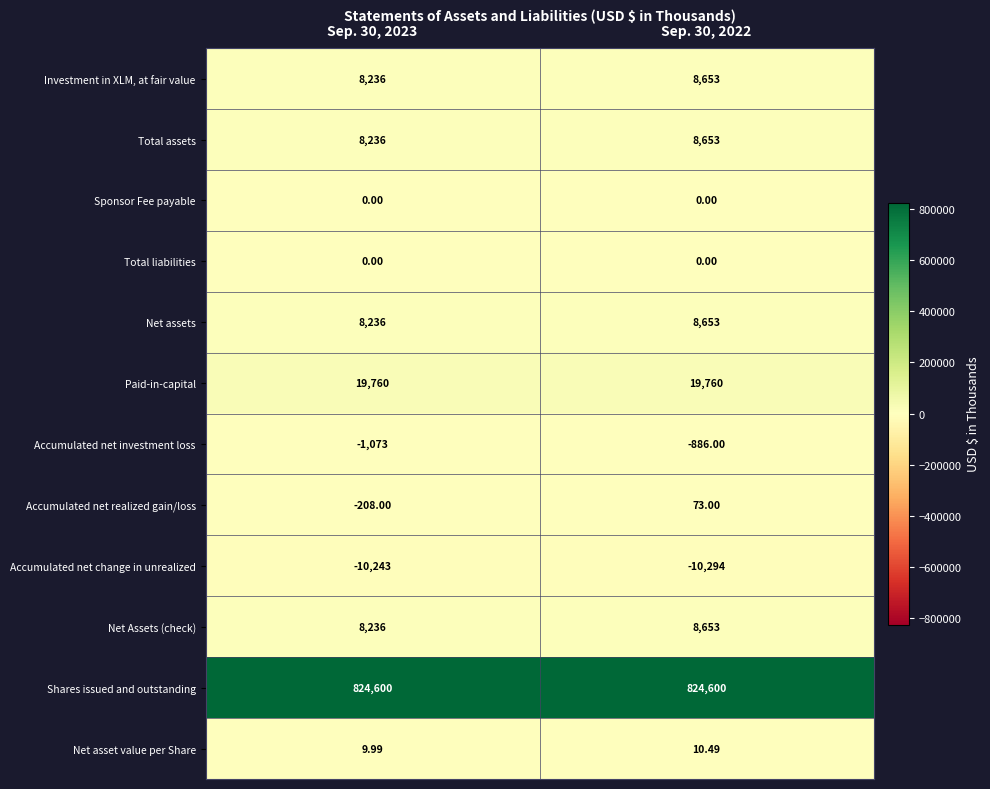

Is the value of Paid-in-capital at Sep. 30, 2023 greater than the value of Accumulated net change in unrealized at Sep. 30, 2022?

Yes